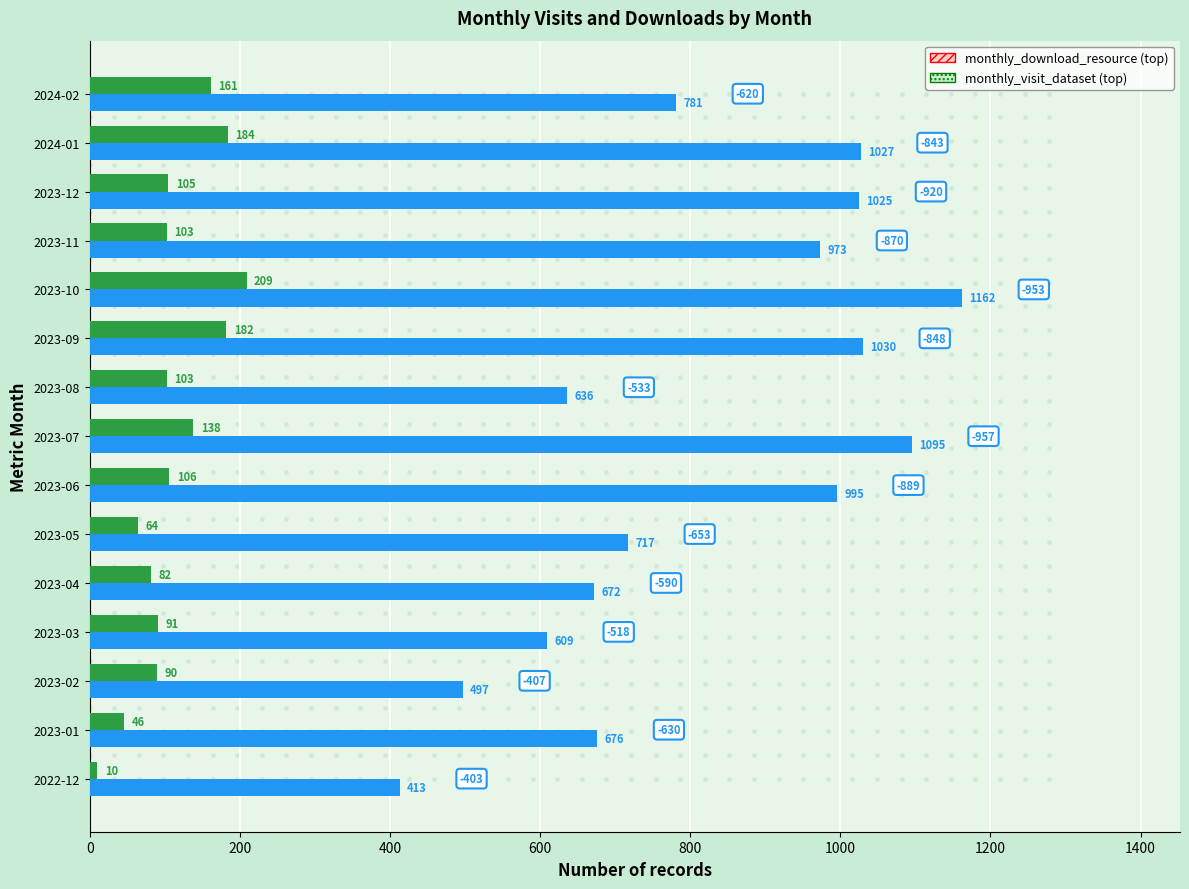

What is the total value across all series at 2023-04?

754